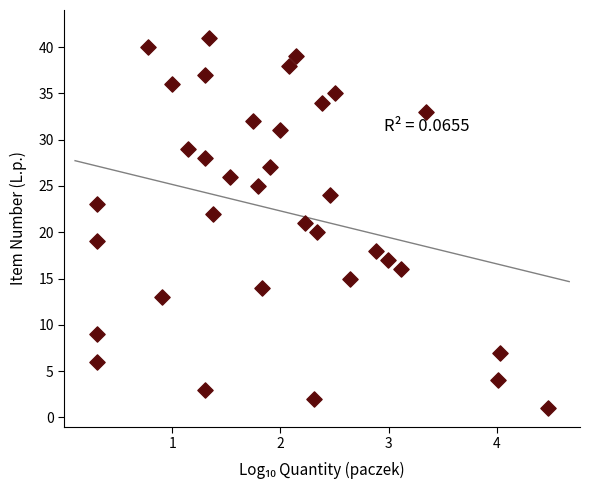

What is the range of Y values (max minus min)?

40